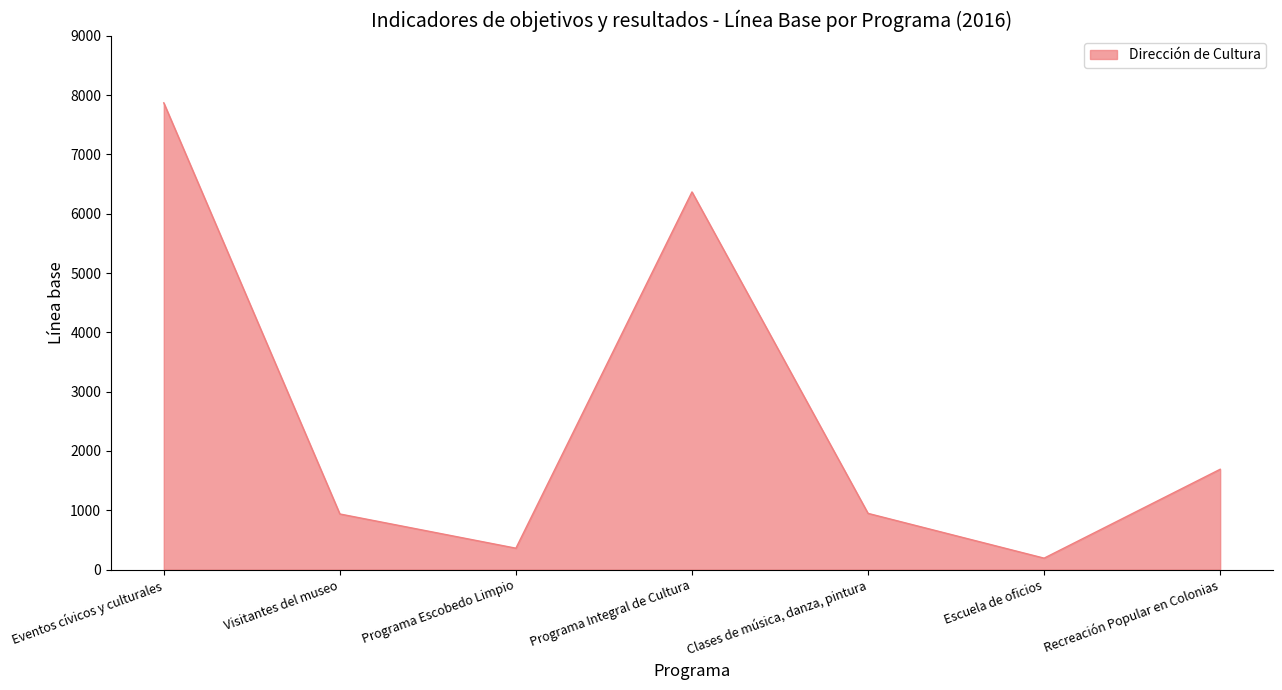

How many categories are shown in the chart?

7